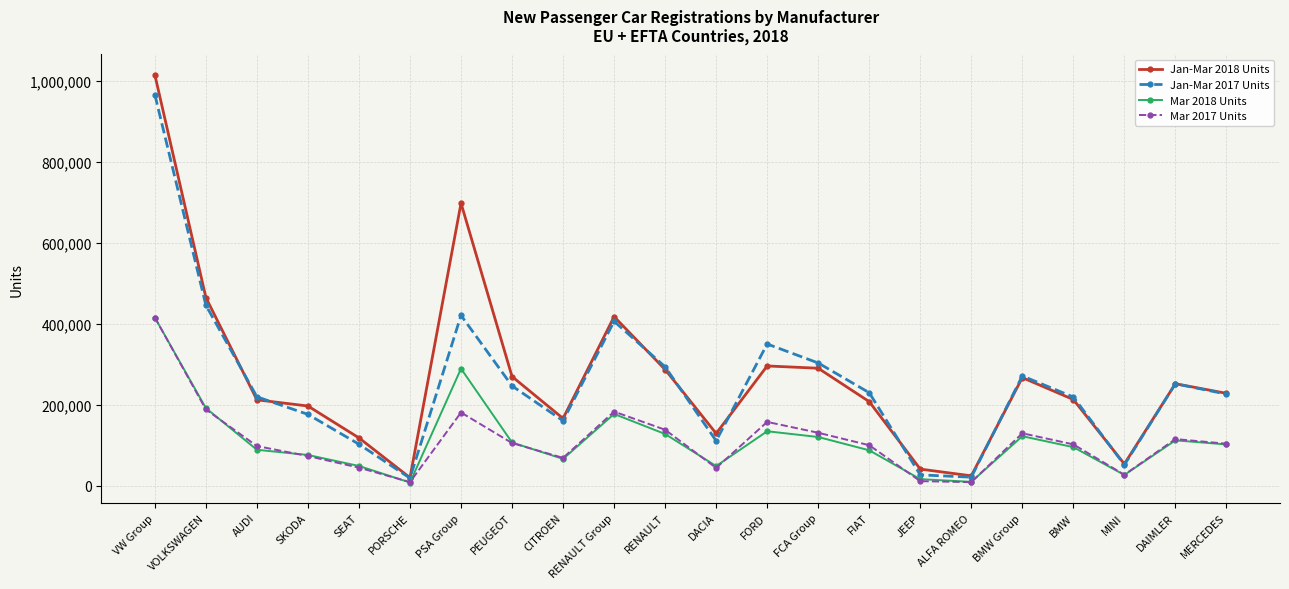

Which series has the largest range (max minus min)?

Jan-Mar 2018 Units